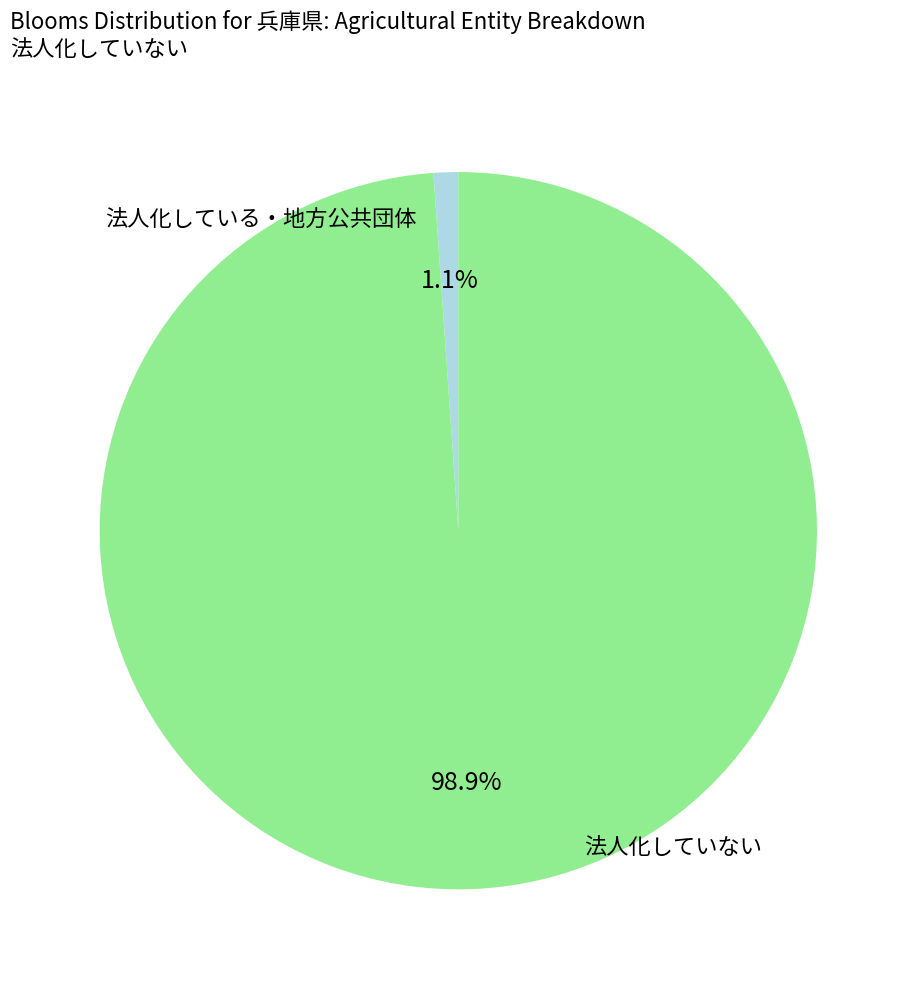

Is there a majority slice in this chart?

Yes